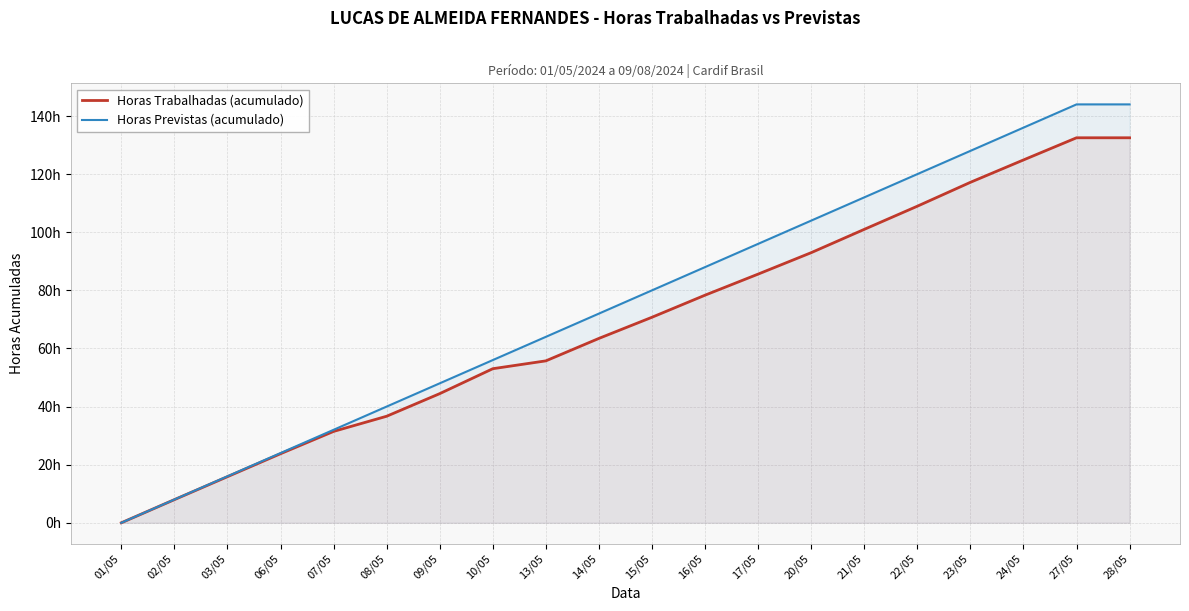

What is the value of the Horas Trabalhadas (acumulado) point at the 4th from the left?

23.8